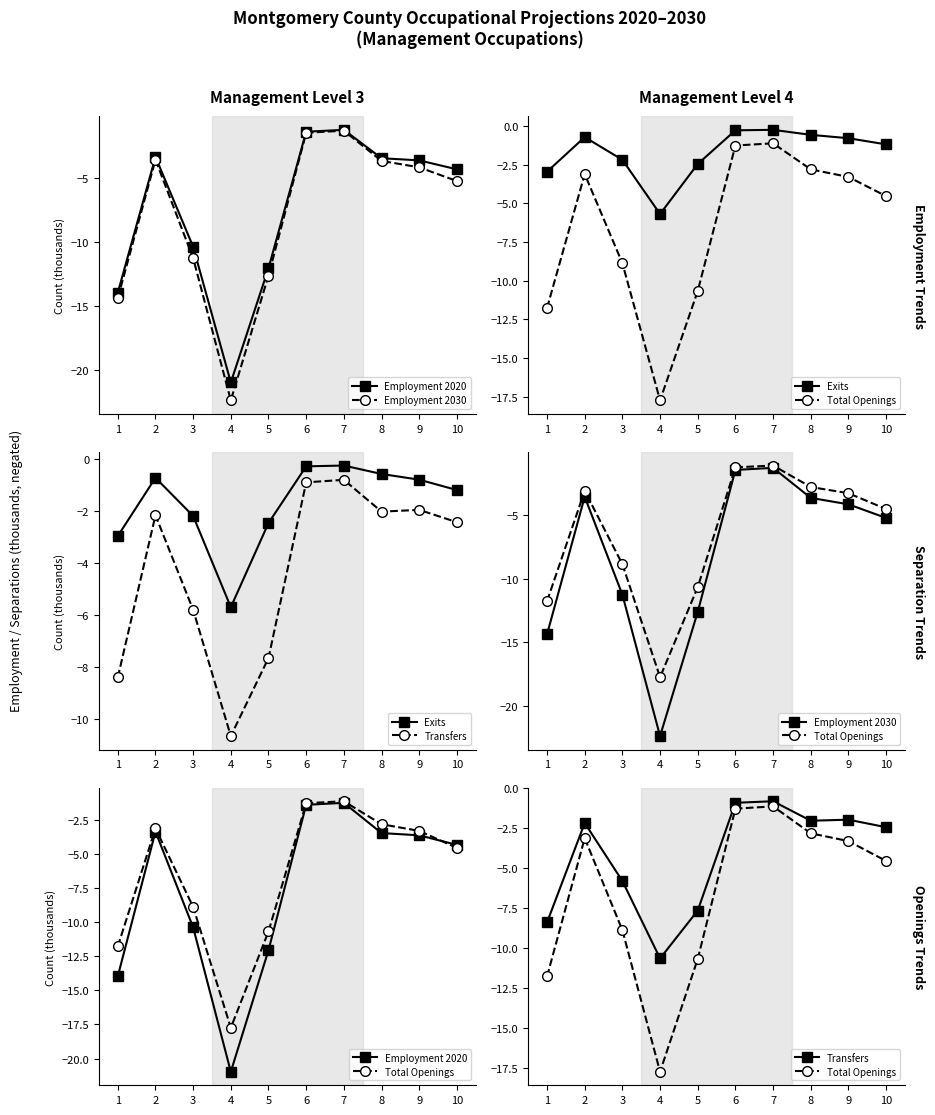

True or false: Transfers has a value of -0.8 at 10.

False